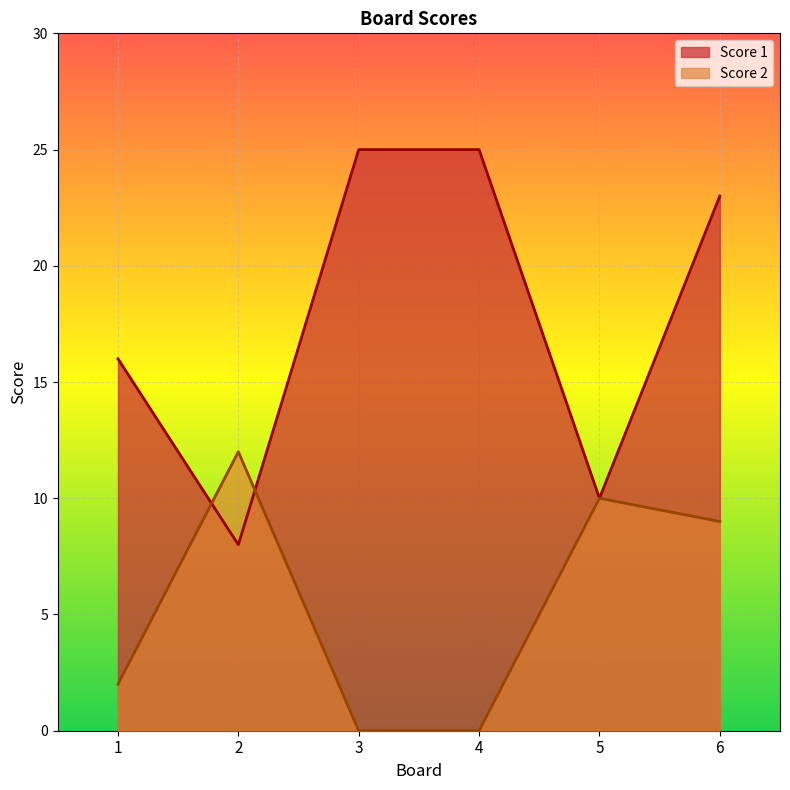

What is the value of the Score 2 point at the 2nd from the left?

12